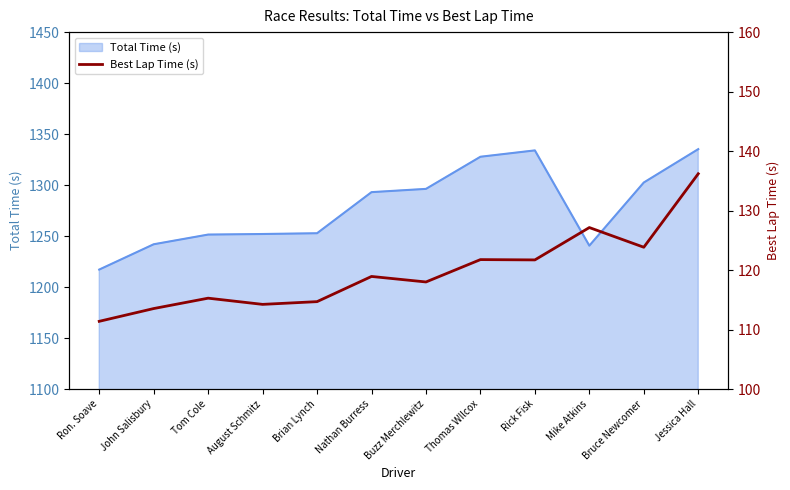

How many data points does each series have?

12